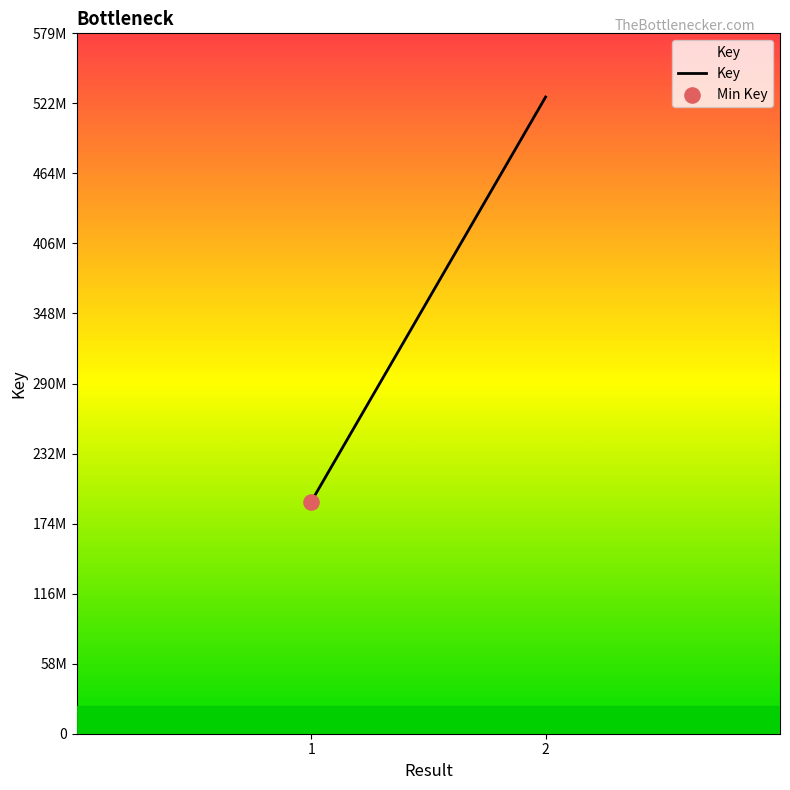

Which has a higher value, 2 or 1?

2